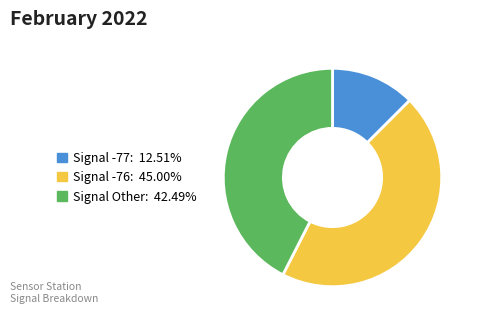

Is there a majority slice in this chart?

No